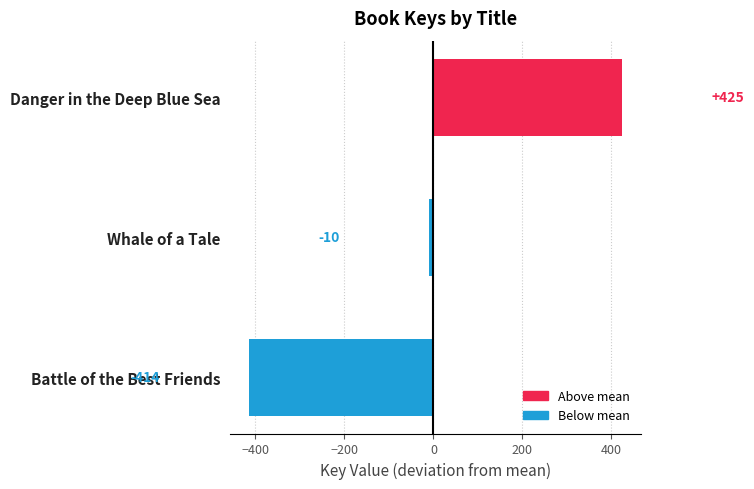

What is the approximate value at Whale of a Tale?

-10.3